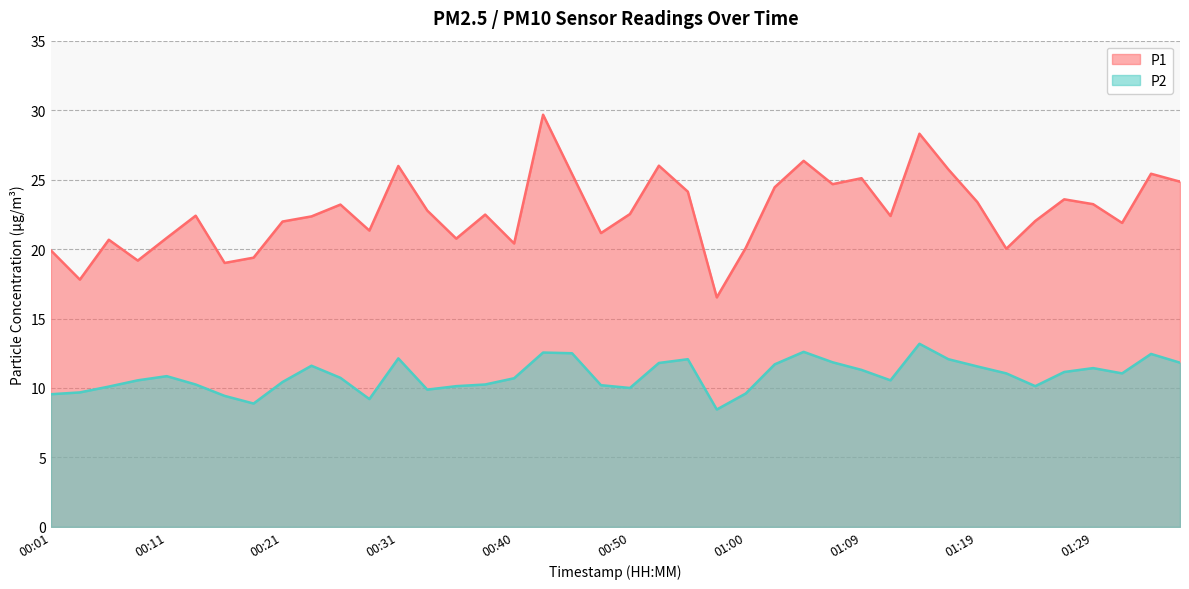

What is the sum of all P2 values?

435.4